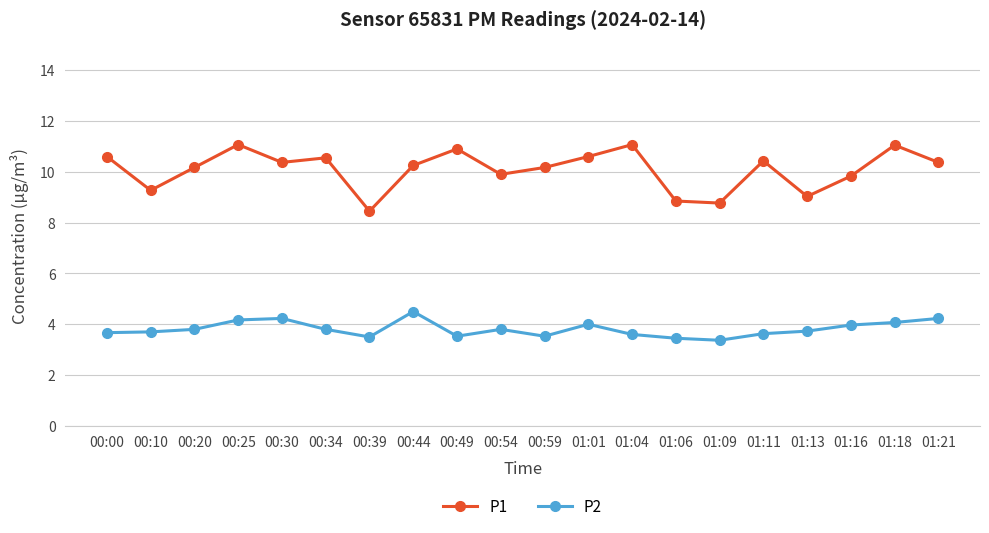

The P2 series shows 3.5 at 00:59. True or false?

True